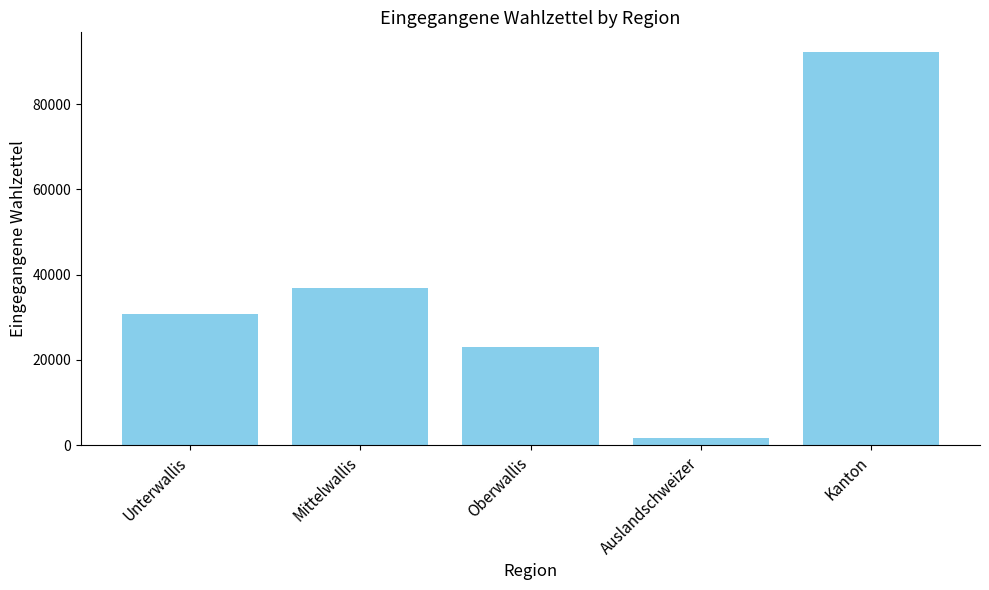

Approximately how many times larger is the value at Oberwallis compared to Mittelwallis?

0.6